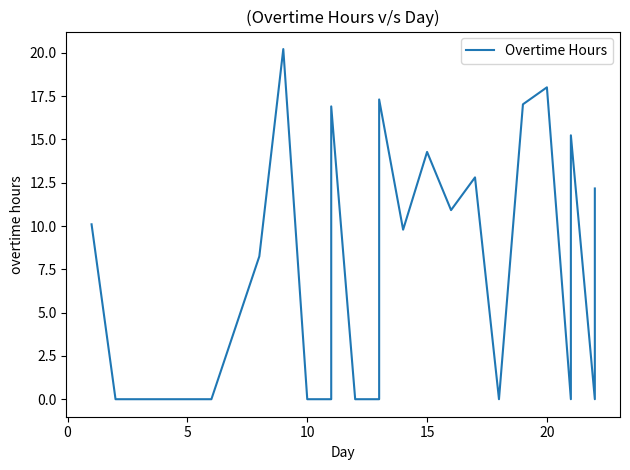

Is this an area chart (filled region under the line)?

No